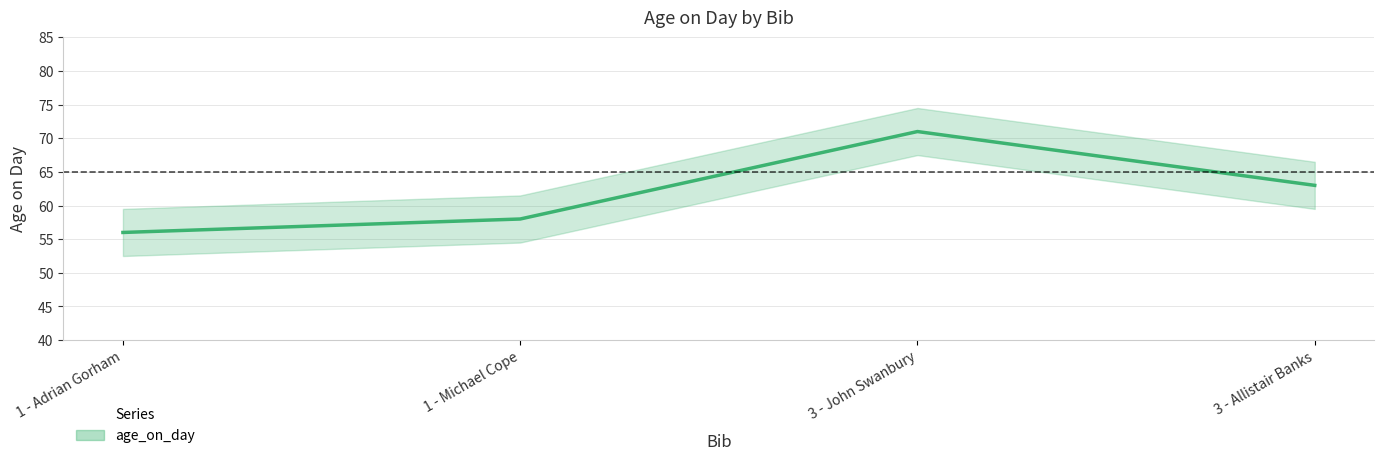

At which category does the chart reach its minimum across all series?

1 - Adrian Gorham